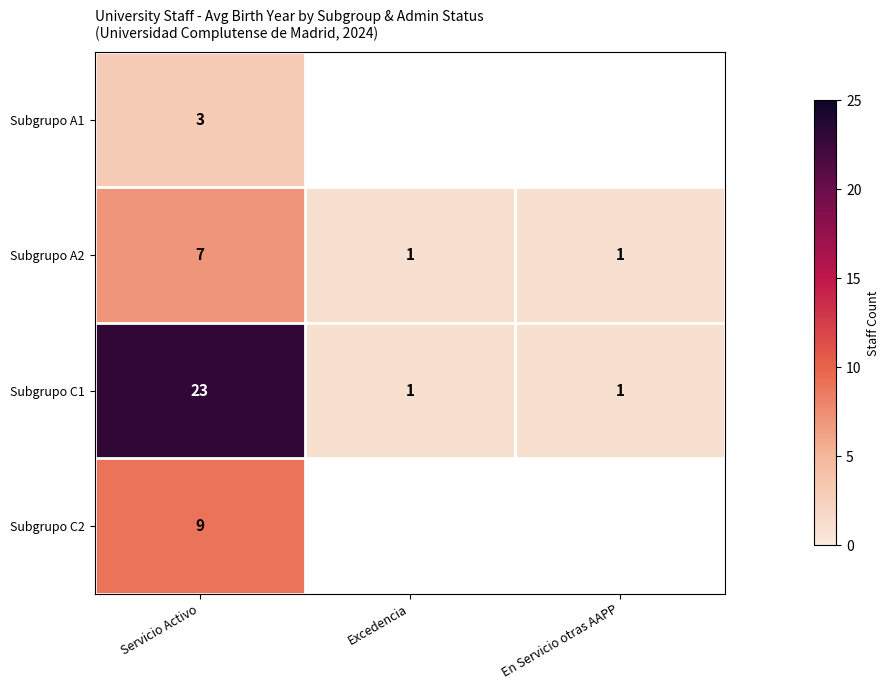

What value does the Subgrupo A2 series have at Servicio Activo?

7